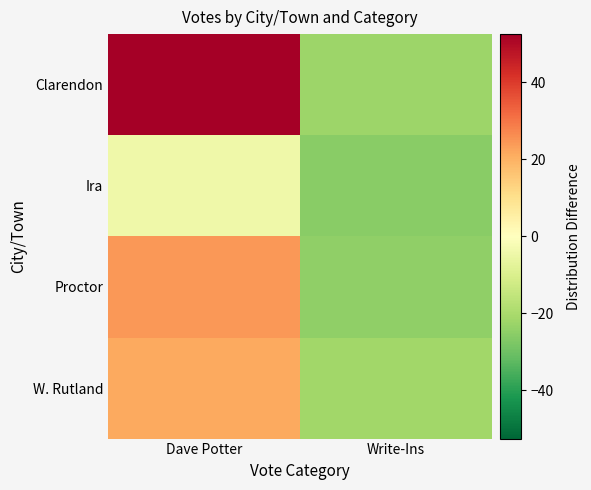

Rank the series at Write-Ins from highest to lowest value.

W. Rutland, Clarendon, Proctor, Ira